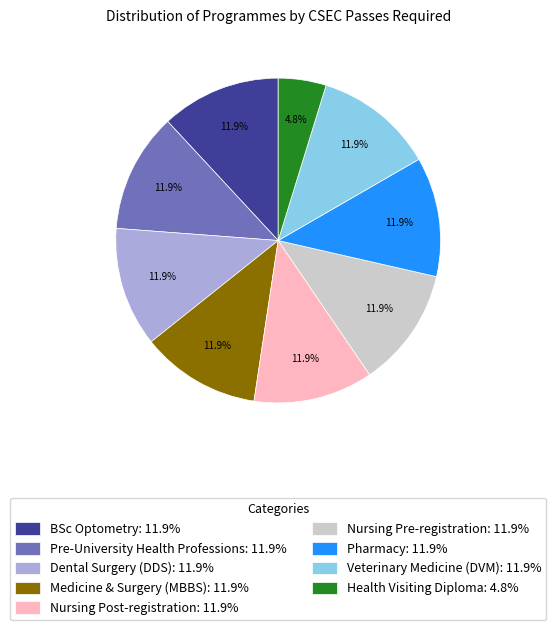

Approximately how many times larger is the value at Health Visiting Diploma compared to Dental Surgery (DDS)?

0.4